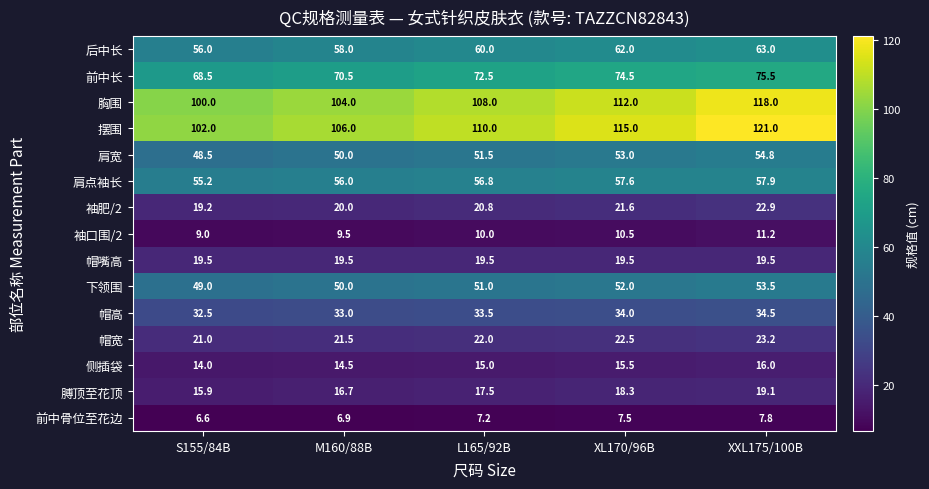

What is the difference between the 袖口围/2 values at XL170/96B and XXL175/100B?

0.7